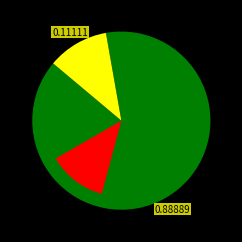

Is it true that WWHV036981 is 10% of the pie?

True